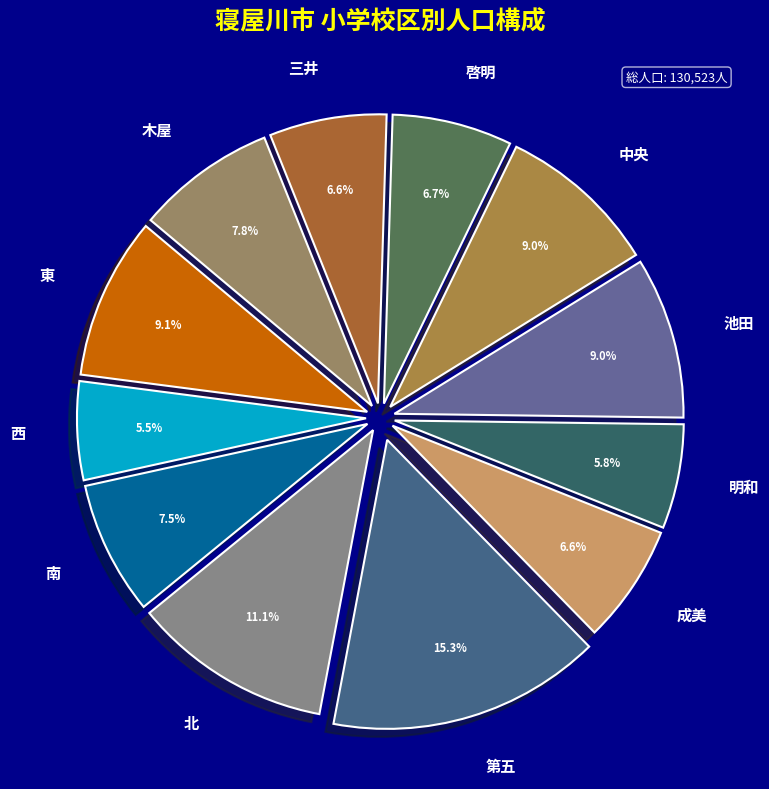

The 啓明 slice represents 7% of the pie. True or false?

True